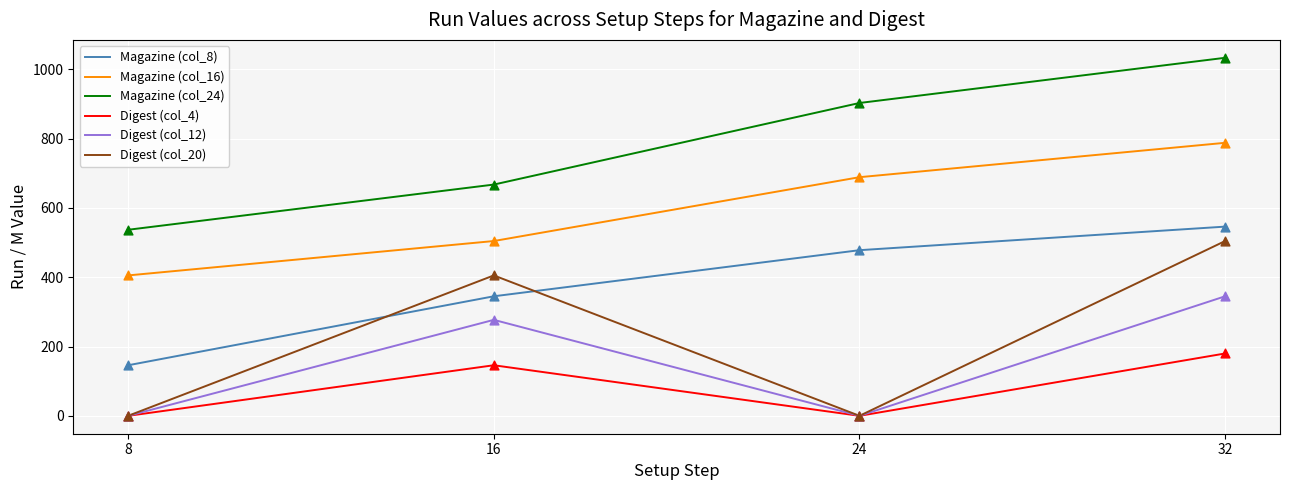

Which series changed the most between 8 and 24?

Magazine (col_24)